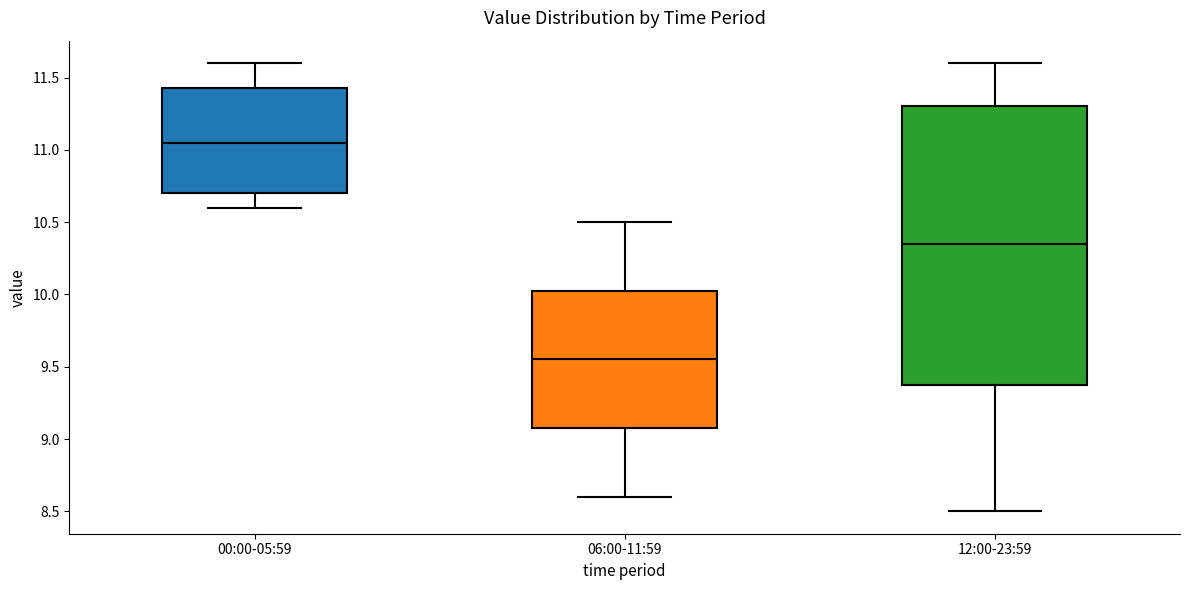

Which box has the lowest median line?

06:00-11:59